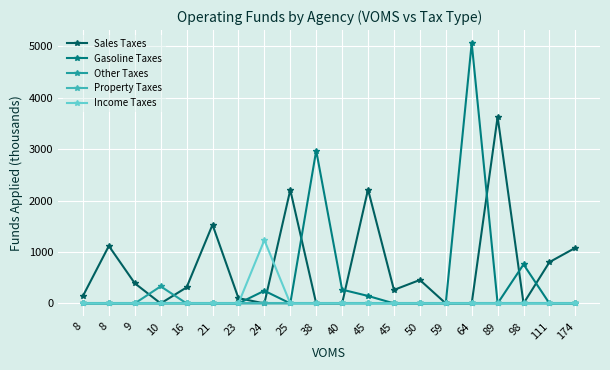

True or false: Other Taxes and Property Taxes cross at least once.

False